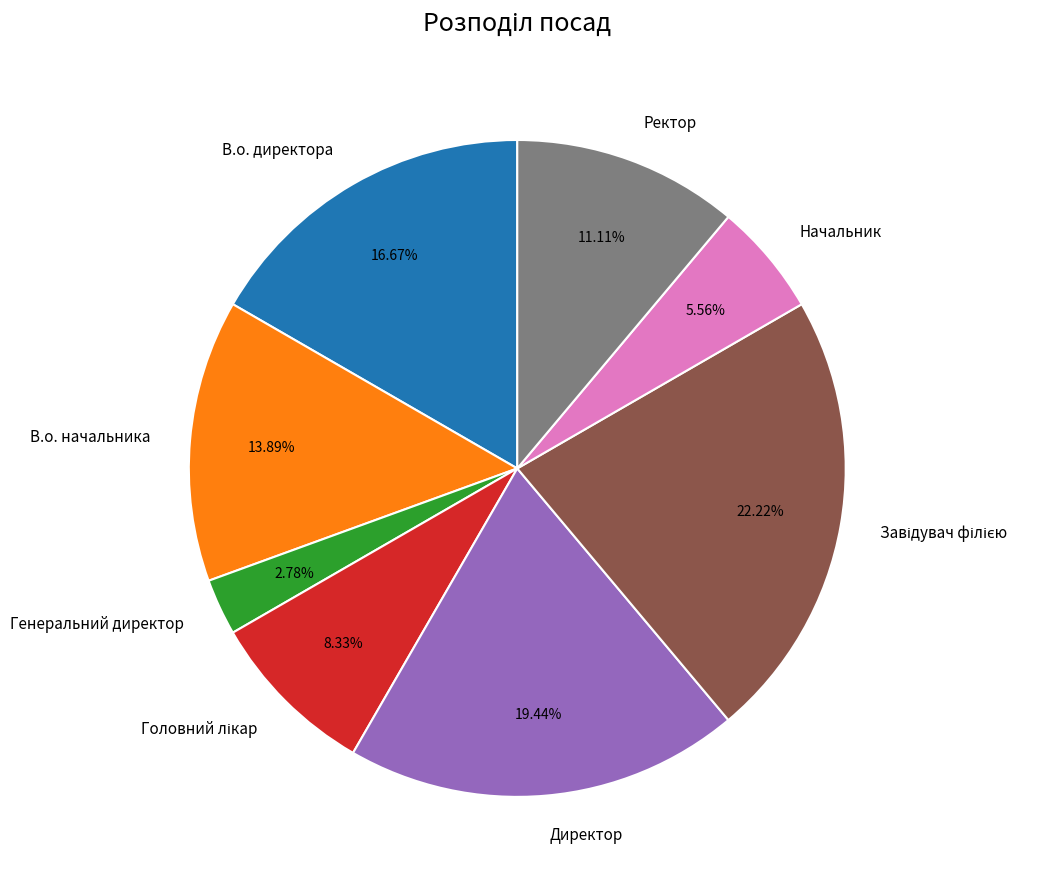

What is the total percentage of В.о. директора and Ректор?

27.8%